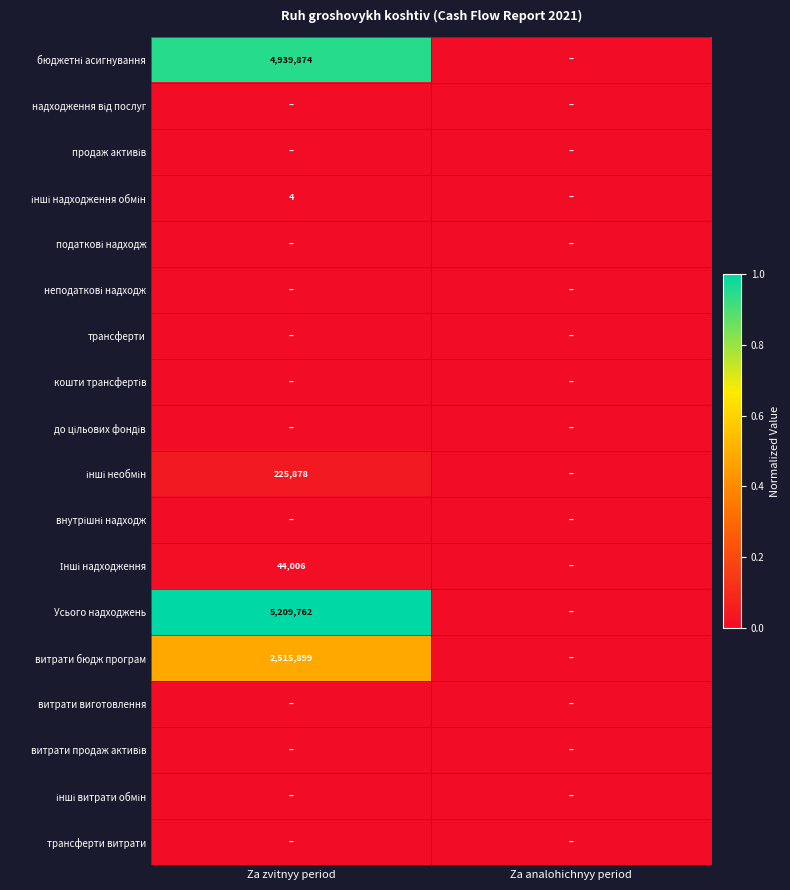

Rank the series by their maximum value, from lowest to highest.

надходження від послуг, продаж активів, податкові надходж, неподаткові надходж, трансферти, кошти трансфертів, до цільових фондів, внутрішні надходж, витрати виготовлення, витрати продаж активів, інші витрати обмін, трансферти витрати, інші надходження обмін, Інші надходження, інші необмін, витрати бюдж програм, бюджетні асигнування, Усього надходжень